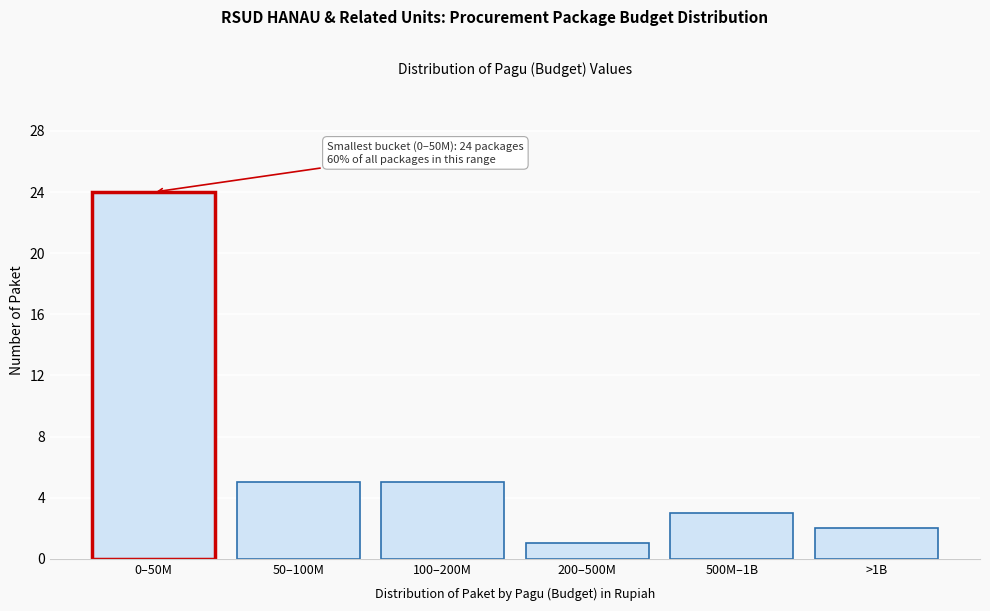

Reading right to left, list all the values displayed in this chart.

2	3	1	5	5	24